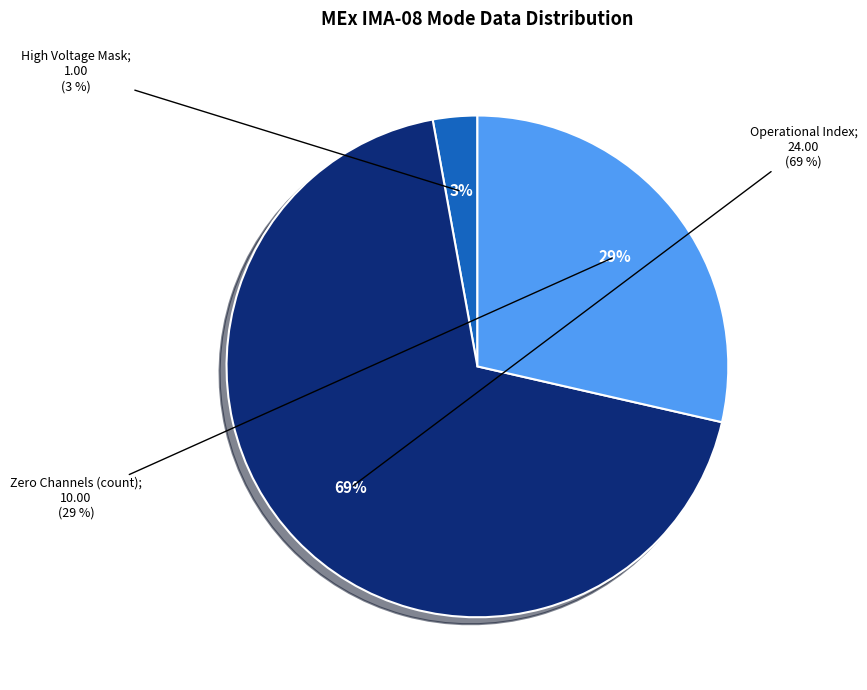

Which slice represents more than half of the pie?

Operational Index